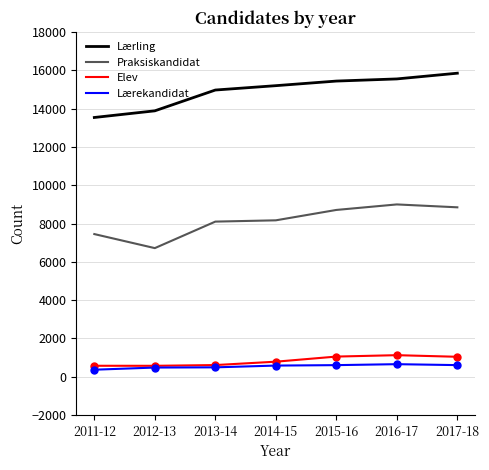

Which series has the largest total across all categories?

Lærling